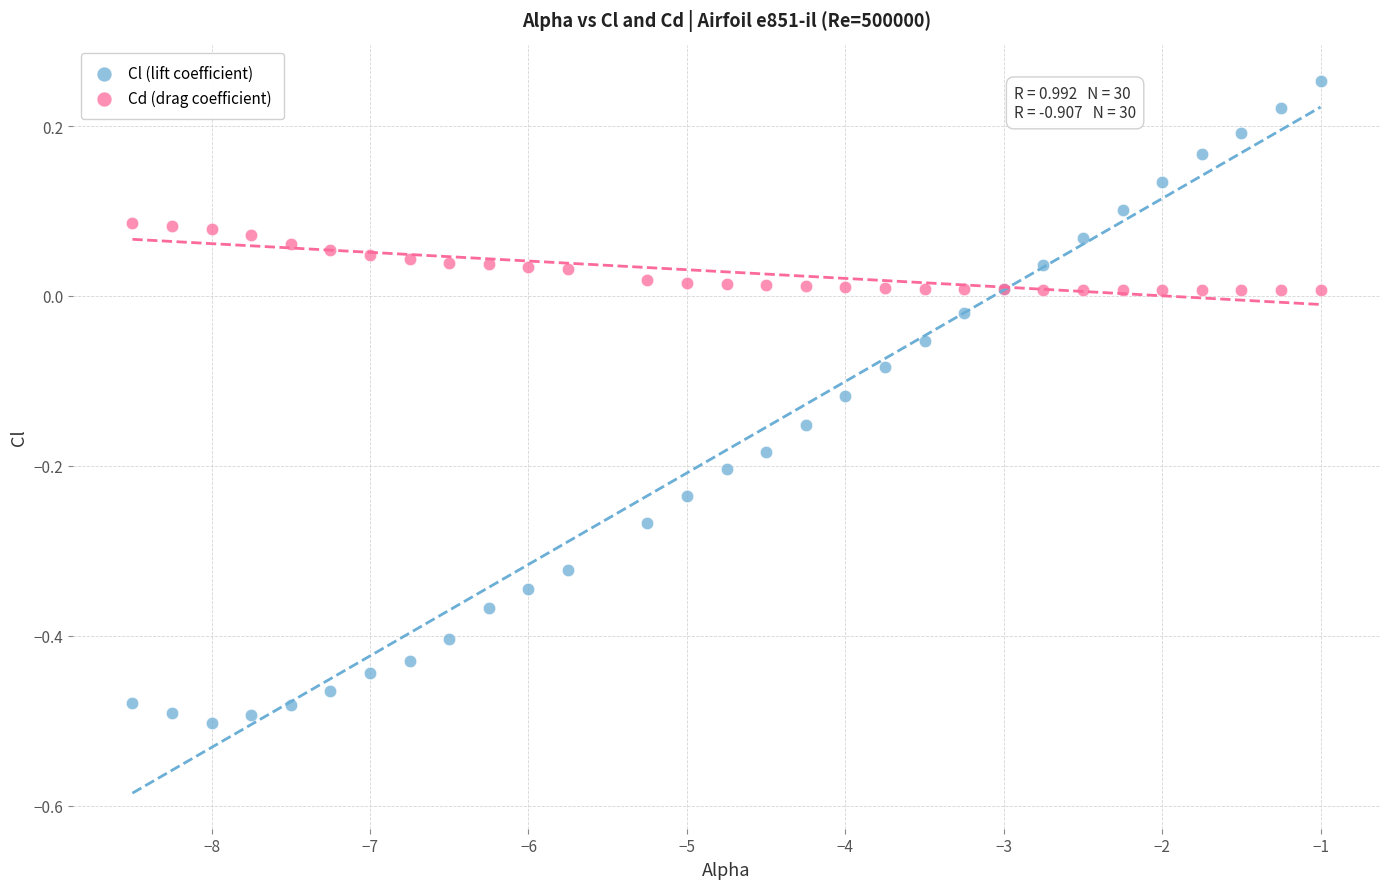

Which series has the widest spread of Y values?

Cl (lift coefficient)